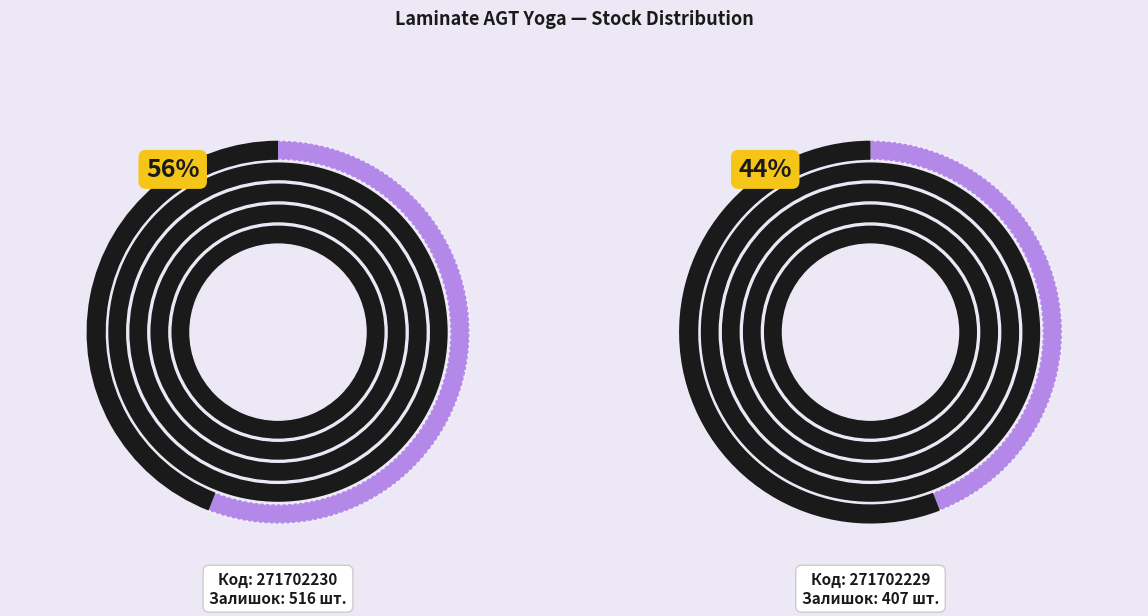

To the nearest percent, what is the average slice percentage?

50%